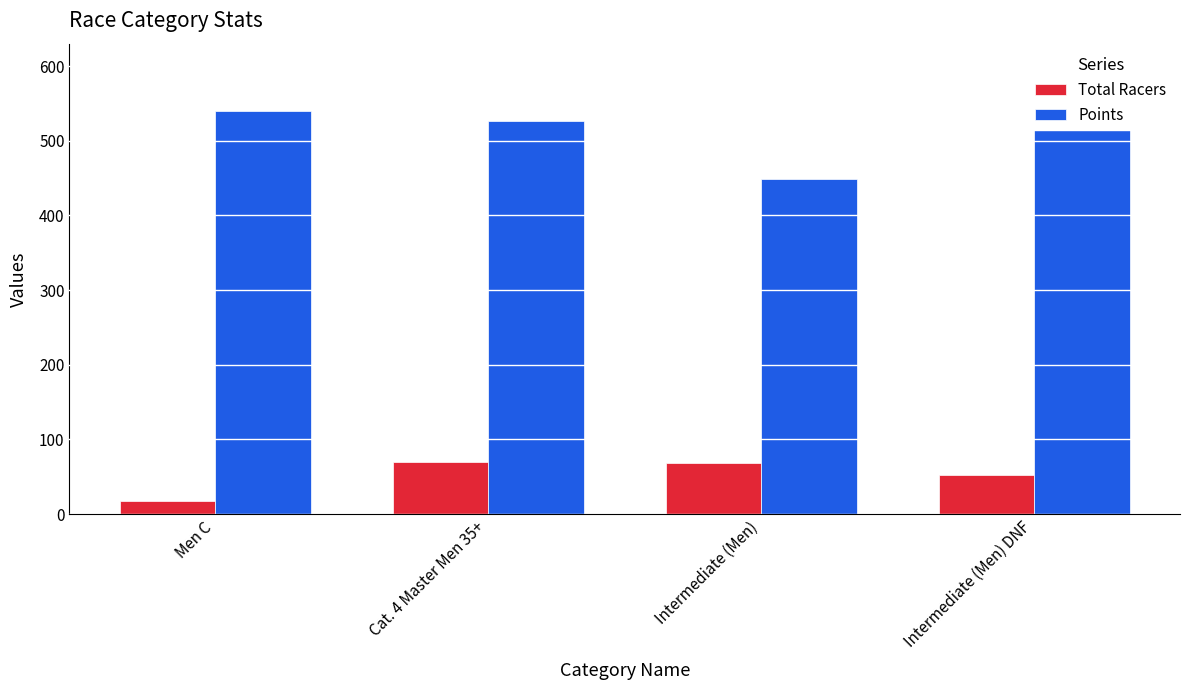

Which label corresponds to the largest value in the chart?

Men C